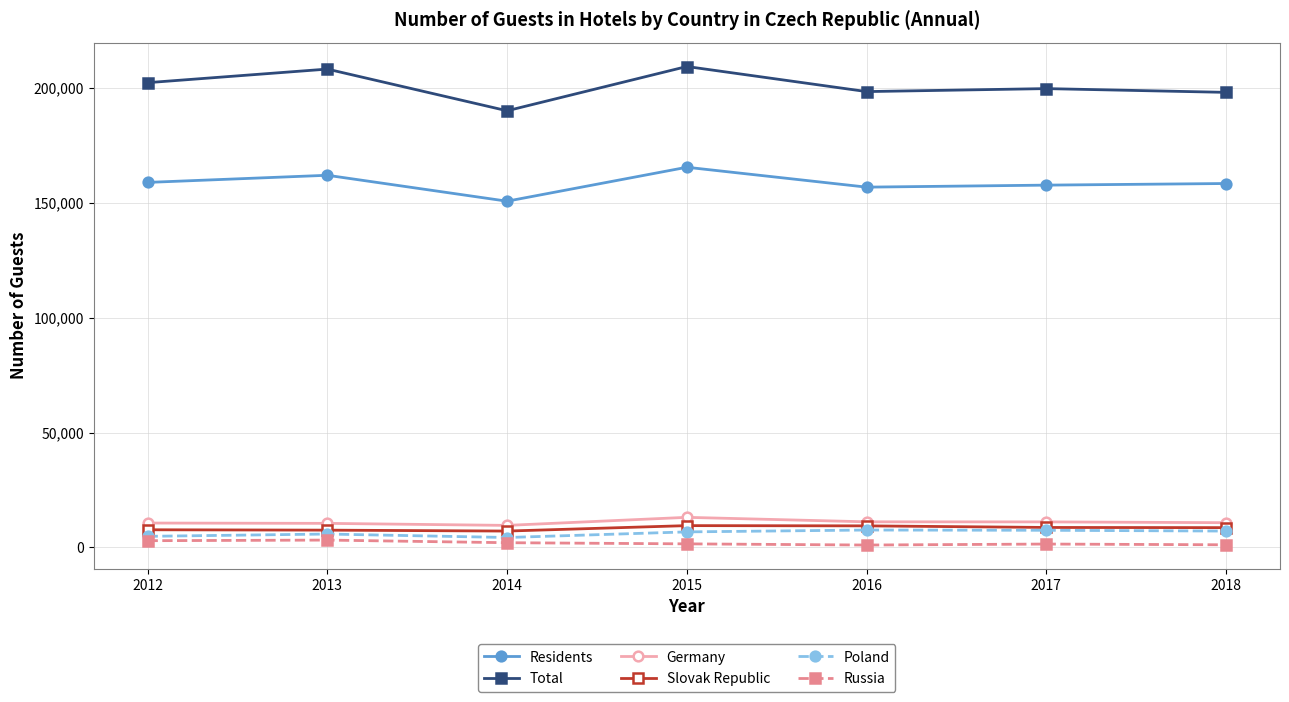

What is the total value across all series at 2014?

363938